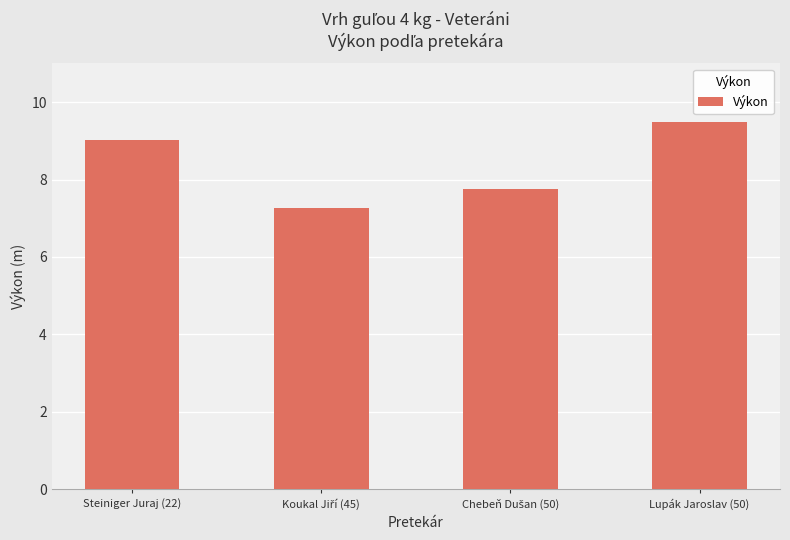

Approximately how many times larger is the value at Steiniger Juraj (22) compared to Lupák Jaroslav (50)?

1.0